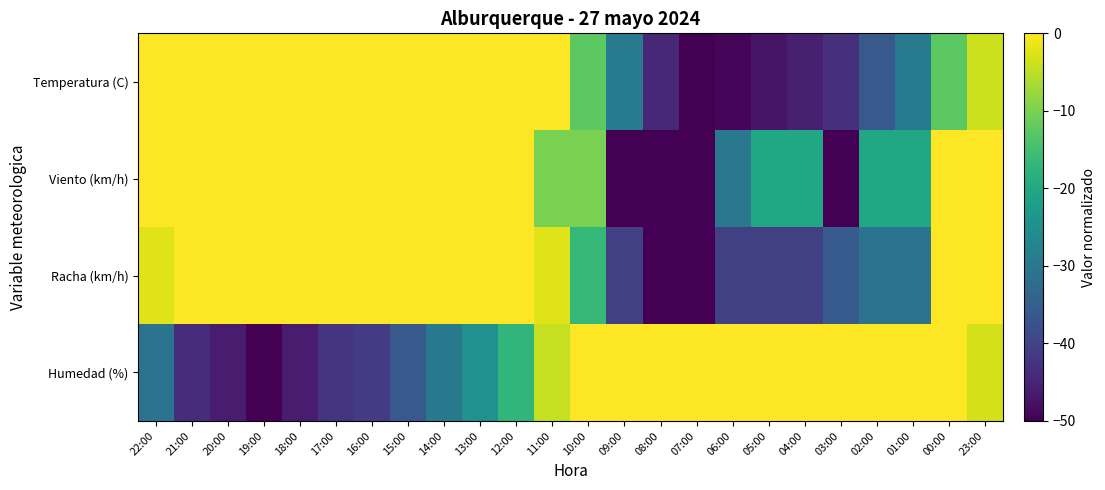

Reading left to right, transcribe all the data shown in this chart.

Temperatura (C): 22:00=22.7	21:00=40.0	20:00=47.6	19:00=50.0	18:00=49.2	17:00=48.8	16:00=46.4	15:00=40.0	14:00=35.1	13:00=30.3	12:00=21.1	11:00=7.4	10:00=-12.7	09:00=-29.5	08:00=-44.4	07:00=-50.0	06:00=-49.2	05:00=-47.2	04:00=-45.6	03:00=-43.2	02:00=-35.9	01:00=-29.5	00:00=-12.7	23:00=-3.8
Viento (km/h): 22:00=30.0	21:00=10.0	20:00=40.0	19:00=30.0	18:00=30.0	17:00=30.0	16:00=50.0	15:00=40.0	14:00=50.0	13:00=30.0	12:00=0.0	11:00=-10.0	10:00=-10.0	09:00=-50.0	08:00=-50.0	07:00=-50.0	06:00=-30.0	05:00=-20.0	04:00=-20.0	03:00=-50.0	02:00=-20.0	01:00=-20.0	00:00=0.0	23:00=20.0
Racha (km/h): 22:00=-2.4	21:00=35.7	20:00=31.0	19:00=45.2	18:00=35.7	17:00=40.5	16:00=40.5	15:00=50.0	14:00=50.0	13:00=26.2	12:00=11.9	11:00=-2.4	10:00=-16.7	09:00=-40.5	08:00=-50.0	07:00=-50.0	06:00=-40.5	05:00=-40.5	04:00=-40.5	03:00=-35.7	02:00=-31.0	01:00=-31.0	00:00=16.7	23:00=7.1
Humedad (%): 22:00=-31.0	21:00=-43.7	20:00=-46.2	19:00=-50.0	18:00=-46.2	17:00=-42.4	16:00=-41.1	15:00=-36.1	14:00=-29.7	13:00=-24.7	12:00=-17.1	11:00=-4.4	10:00=13.3	09:00=34.8	08:00=50.0	07:00=46.2	06:00=44.9	05:00=43.7	04:00=43.7	03:00=38.6	02:00=31.0	01:00=24.7	00:00=9.5	23:00=-3.2